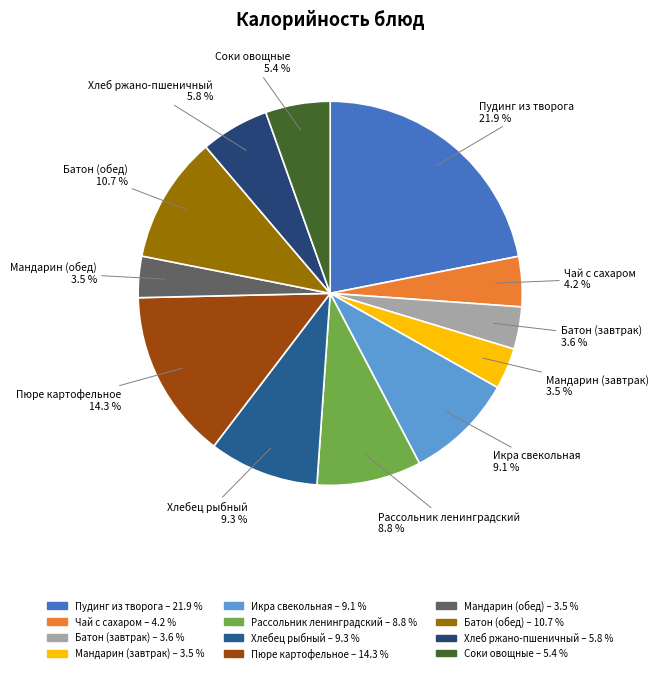

Which category has the biggest portion of the pie?

Пудинг из творога